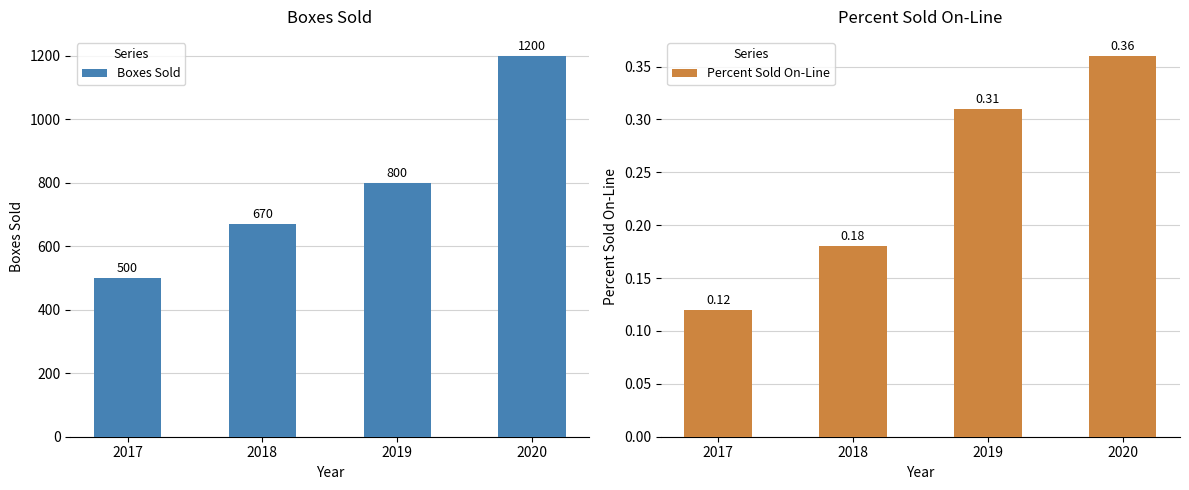

How many data points does each series have?

4